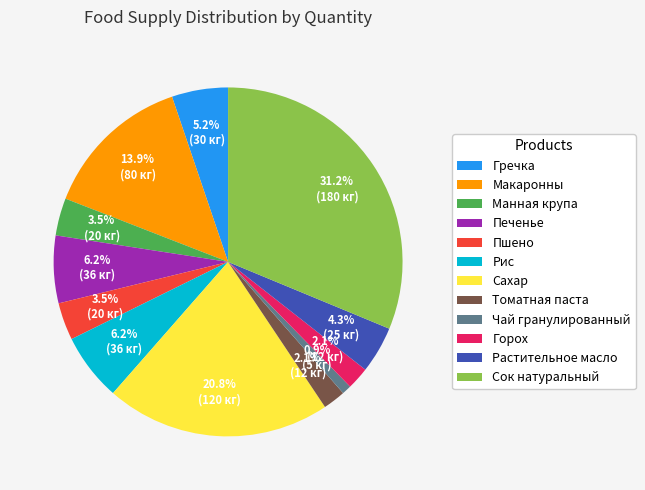

What portion of the pie excludes Манная крупа?

96.5%